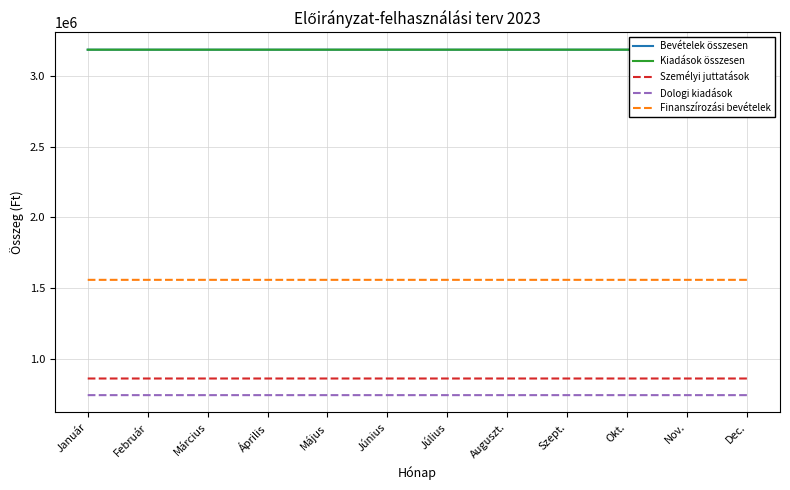

Reading left to right, list all the values displayed in this chart.

Bevételek összesen: Január=3188239	Február=3188239	Március=3188239	Április=3188239	Május=3188239	Június=3188239	Július=3188239	Auguszt.=3188240	Szept.=3188241	Okt.=3188241	Nov.=3188240	Dec.=3188239
Kiadások összesen: Január=3188239	Február=3188239	Március=3188239	Április=3188239	Május=3188239	Június=3188239	Július=3188239	Auguszt.=3188240	Szept.=3188241	Okt.=3188241	Nov.=3188240	Dec.=3188239
Személyi juttatások: Január=858704	Február=858704	Március=858704	Április=858704	Május=858704	Június=858704	Július=858704	Auguszt.=858704	Szept.=858705	Okt.=858705	Nov.=858705	Dec.=858705
Dologi kiadások: Január=740863	Február=740863	Március=740863	Április=740863	Május=740863	Június=740863	Július=740863	Auguszt.=740863	Szept.=740862	Okt.=740862	Nov.=740862	Dec.=740862
Finanszírozási bevételek: Január=1557672	Február=1557672	Március=1557672	Április=1557672	Május=1557672	Június=1557672	Július=1557672	Auguszt.=1557673	Szept.=1557673	Okt.=1557673	Nov.=1557673	Dec.=1557673